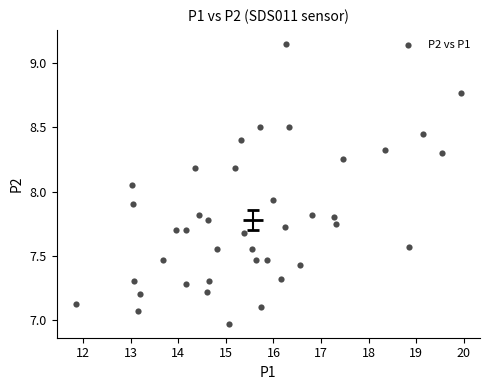

What is the range of Y values (max minus min)?

2.2